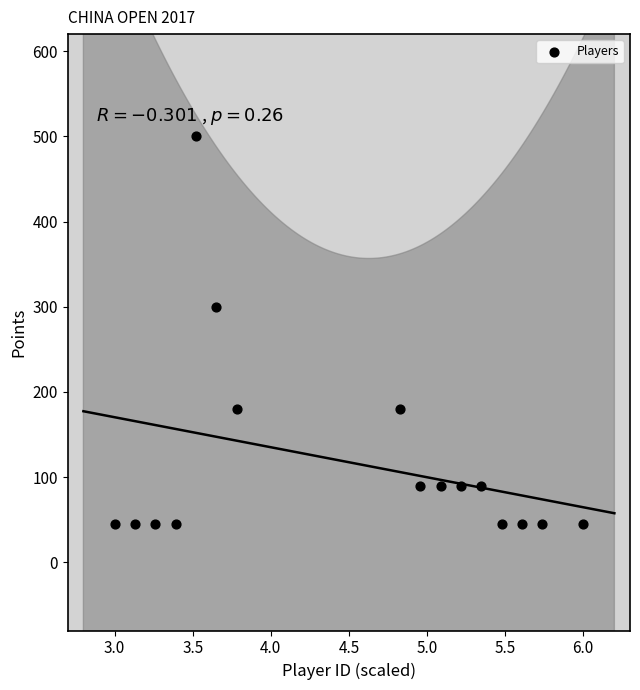

What Y value in the scatter plot is closest to 272?

300